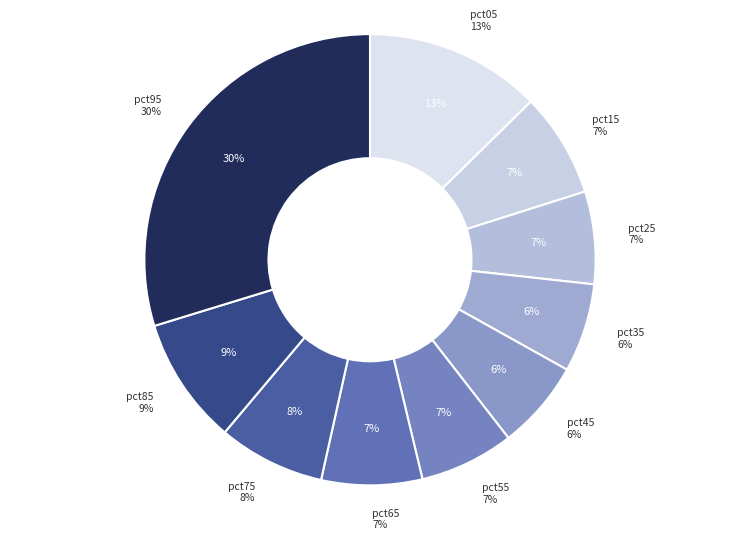

Which slice is the largest?

pct95